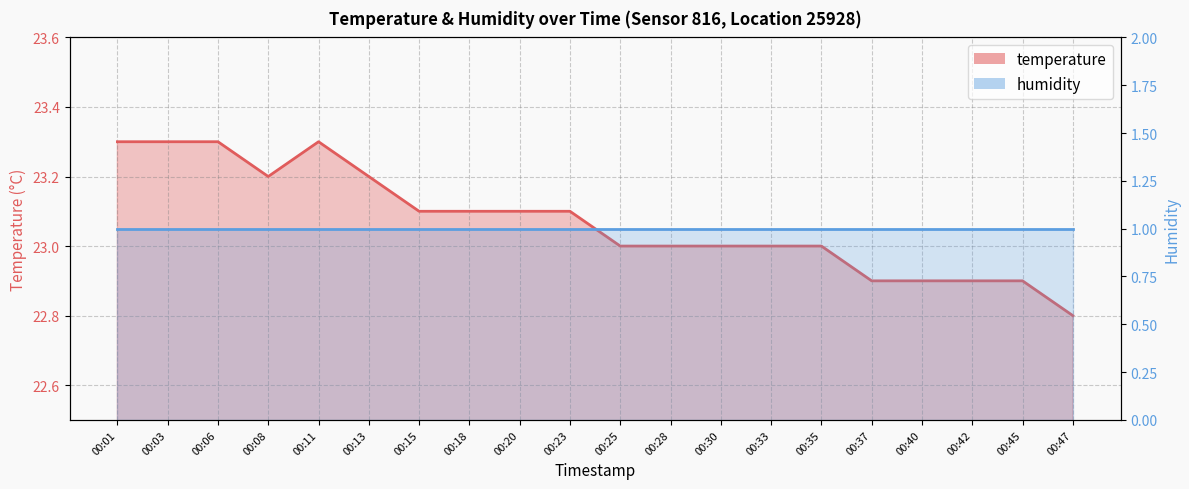

What is the approximate value at 00:20?

23.1